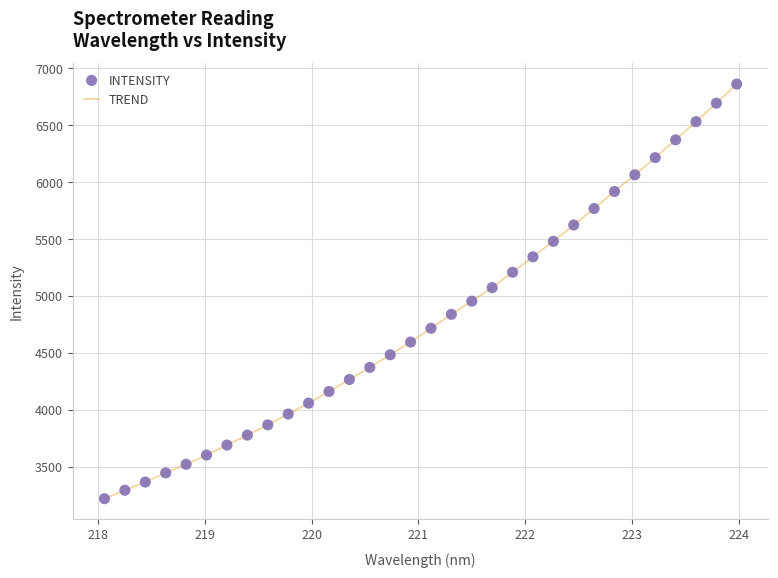

What is the greatest value displayed?

6862.9